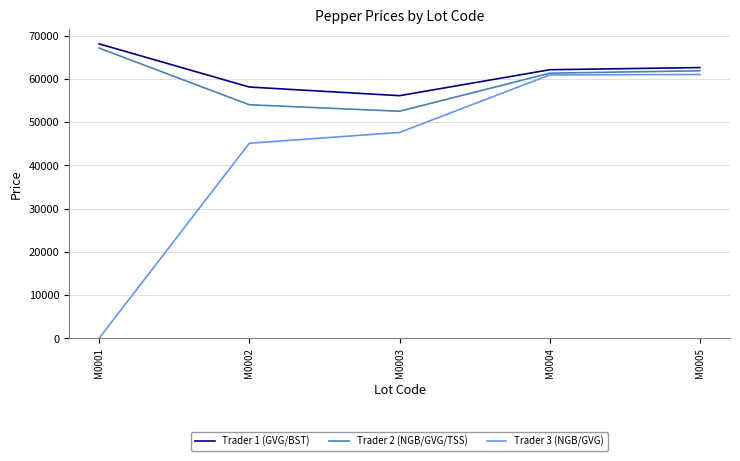

What is the greatest value displayed?

68080